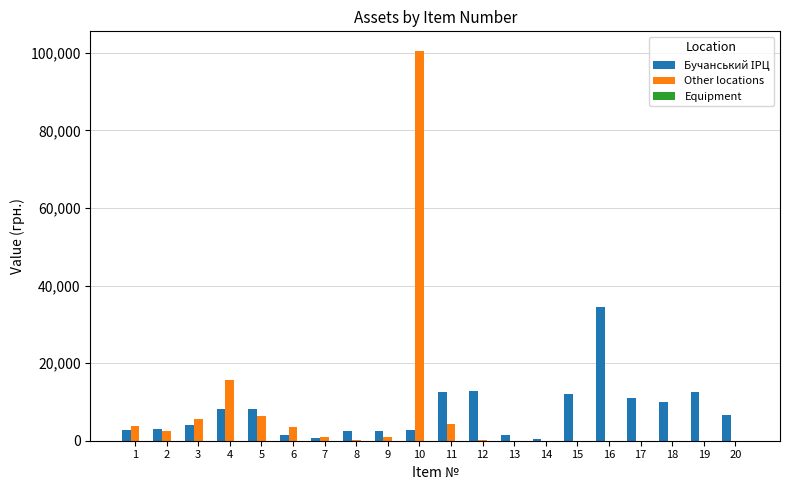

At which category is the sum across all series the highest?

10